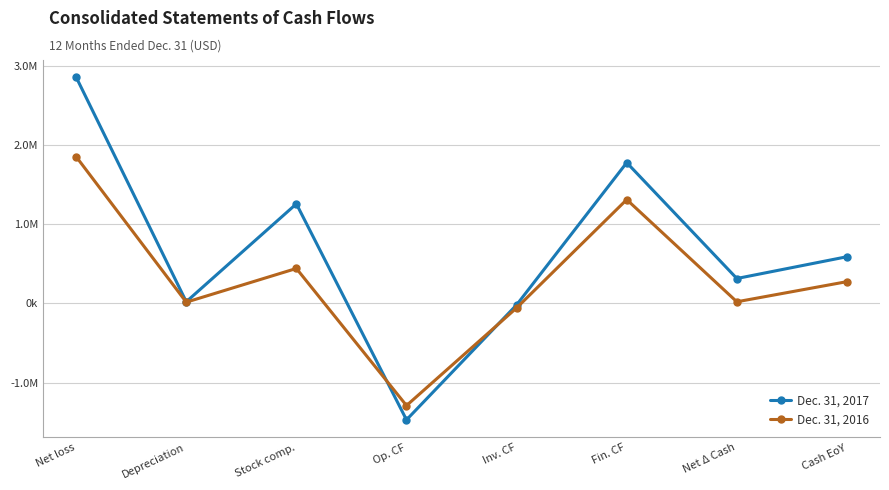

List the series in order of their peak value, highest first.

Dec. 31, 2017, Dec. 31, 2016